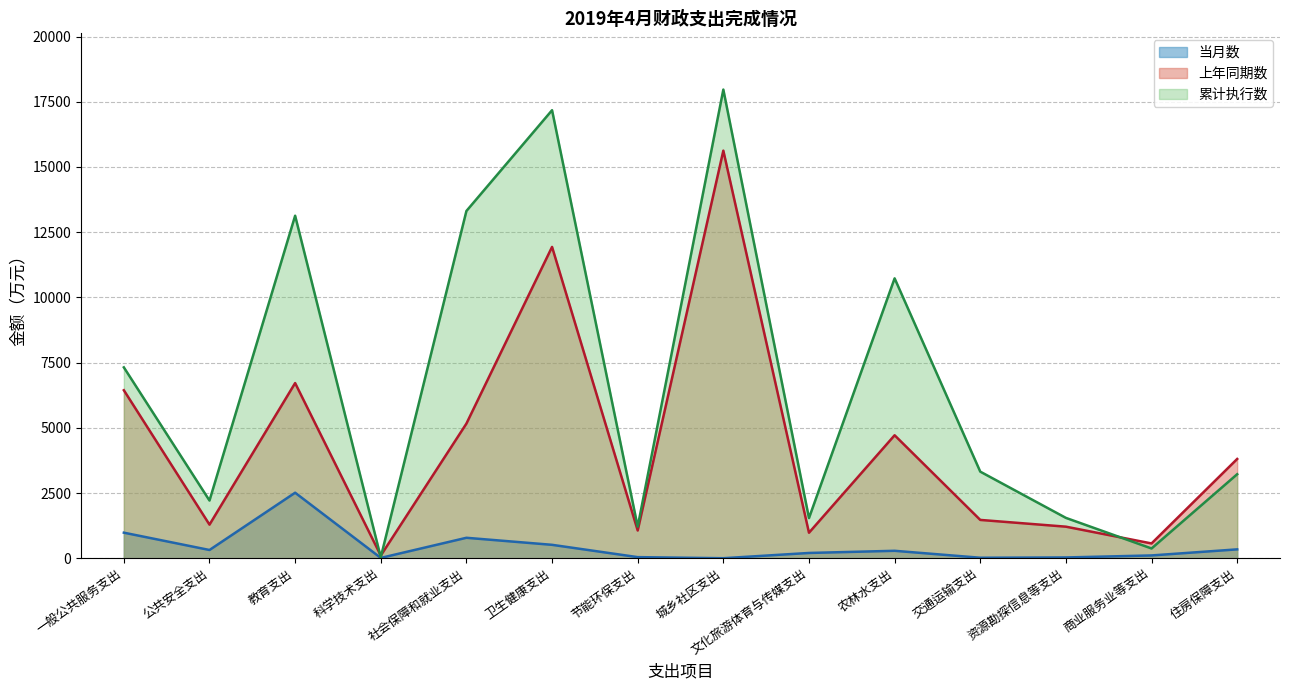

At 社会保障和就业支出, list the series in order from smallest to largest.

当月数, 上年同期数, 累计执行数